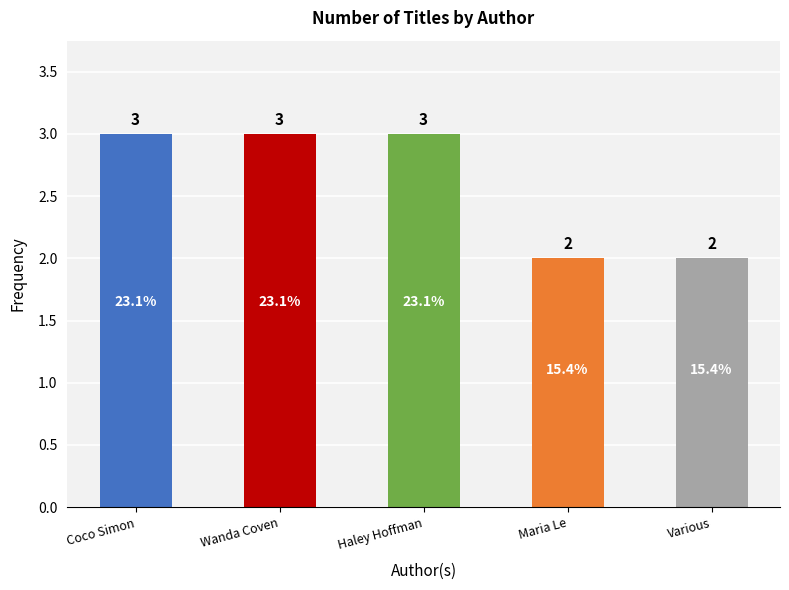

What position from the left is Various?

5